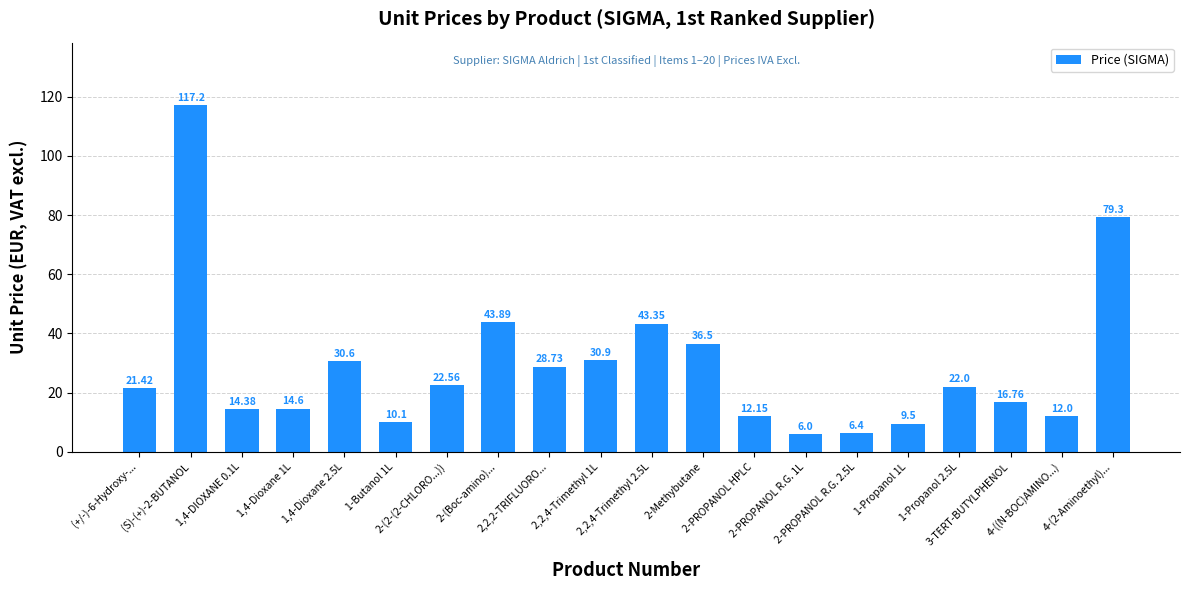

At which label is the value closest to 61?

2-(Boc-amino)...